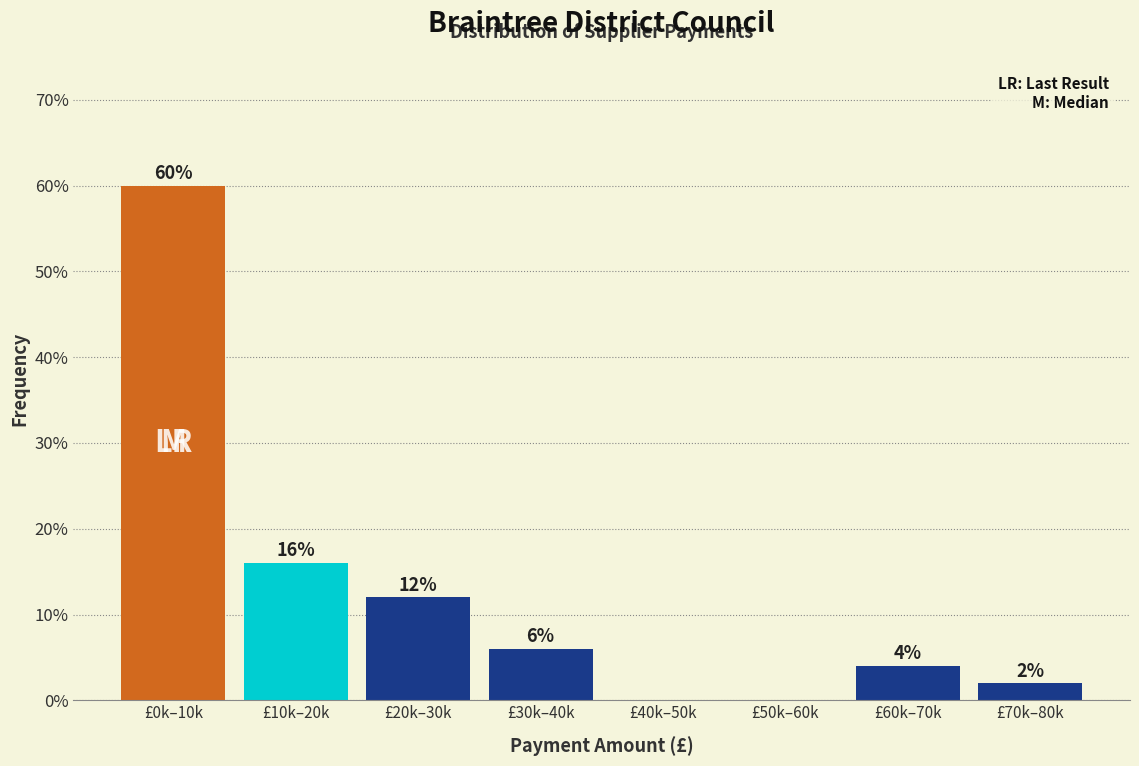

Reading left to right, extract all data points from this chart.

£0k–10k=60	£10k–20k=16	£20k–30k=12	£30k–40k=6	£40k–50k=0	£50k–60k=0	£60k–70k=4	£70k–80k=2